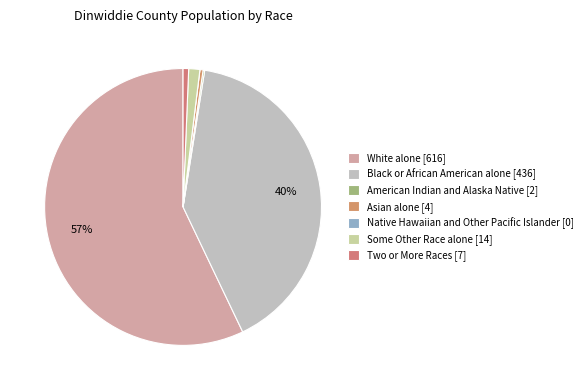

To the nearest percent, what percentage of the pie is Some Other Race alone?

1%